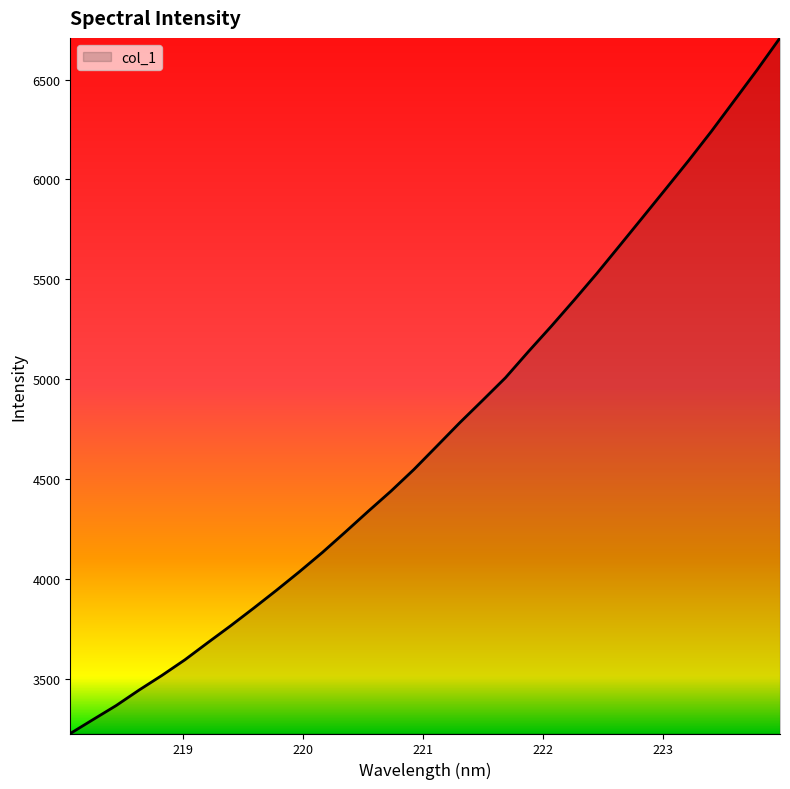

What is the difference between the maximum and minimum values?

3479.0